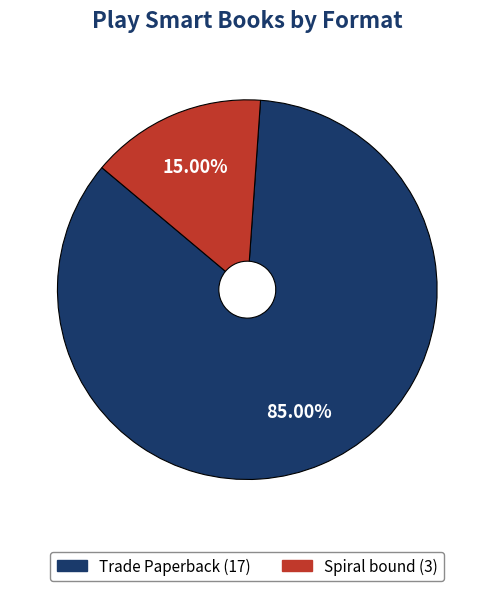

True or false: Trade Paperback accounts for 73% of the total.

False